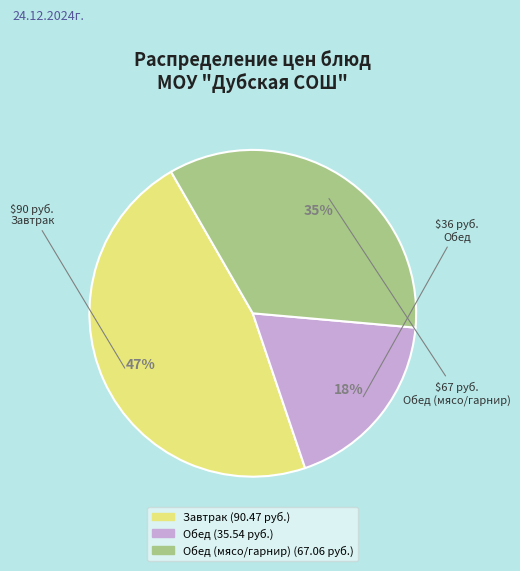

Is there a majority slice in this chart?

No